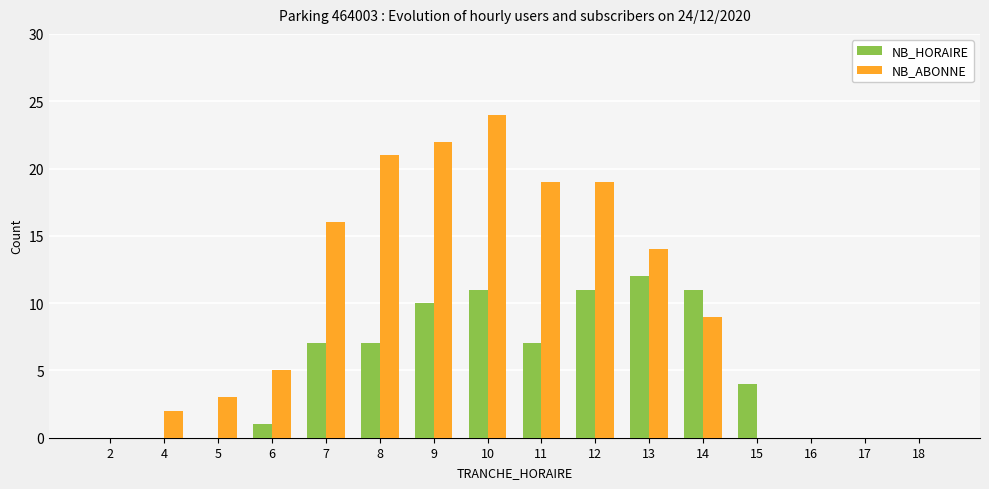

How many data points does each series have?

16